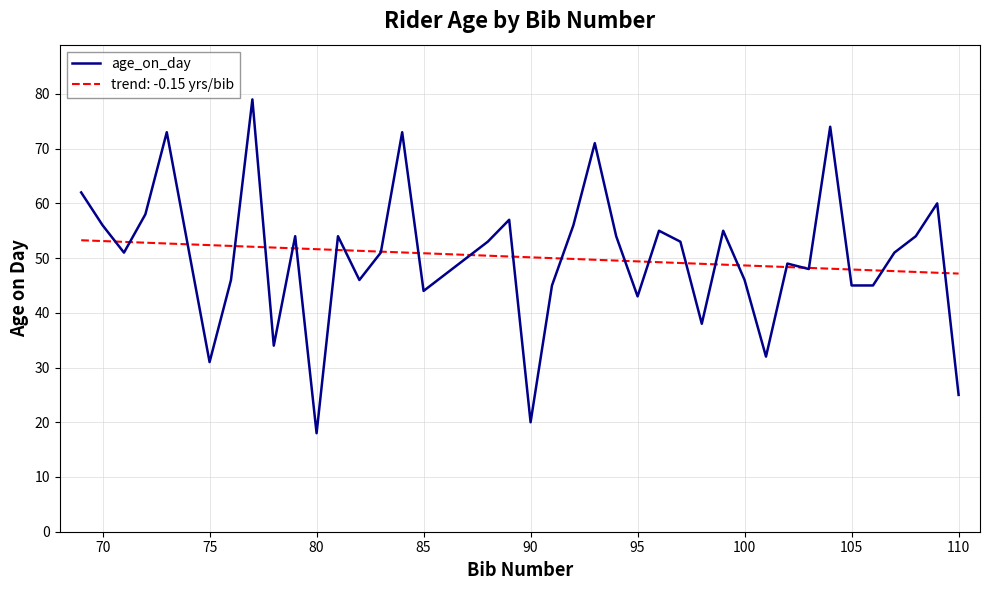

What is the highest value of the trend: -0.15 yrs/bib series?

53.3